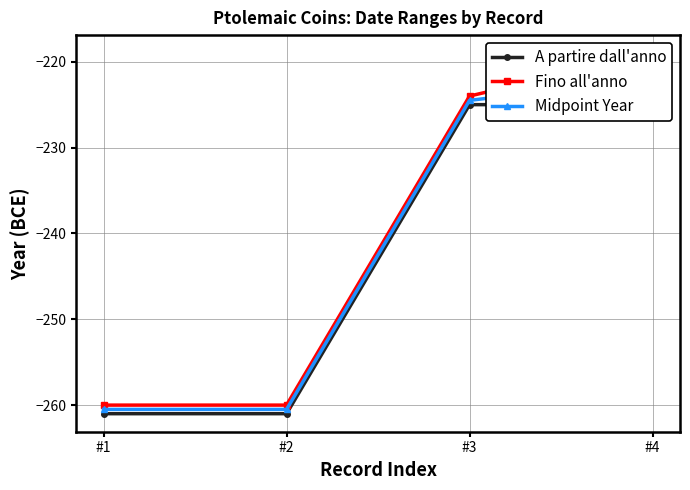

What is the value of the Fino all'anno point at the 2nd from the left?

-260.0